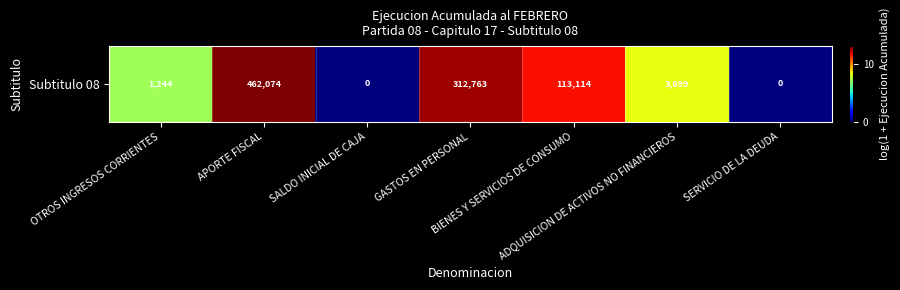

Where is the data nearest to the value 6?

OTROS INGRESOS CORRIENTES